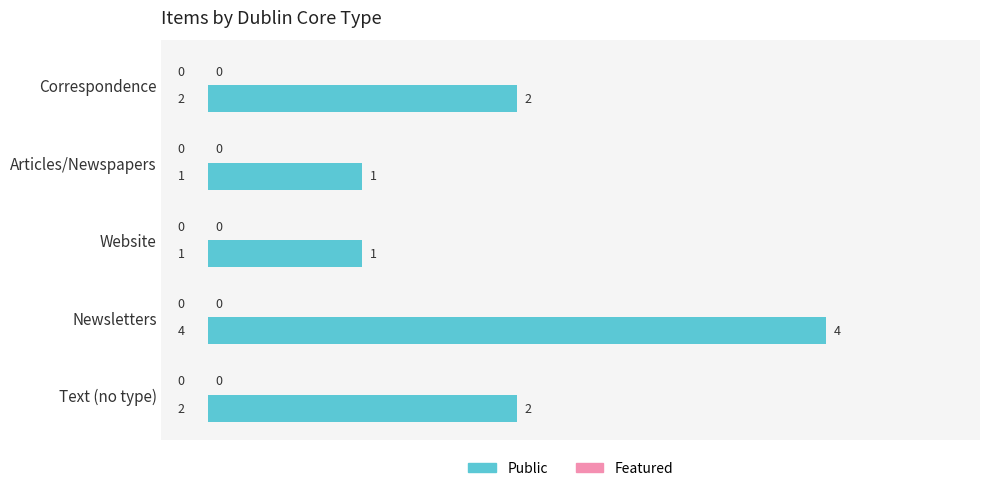

What is the label of the 2nd bar from the top?

Articles/Newspapers